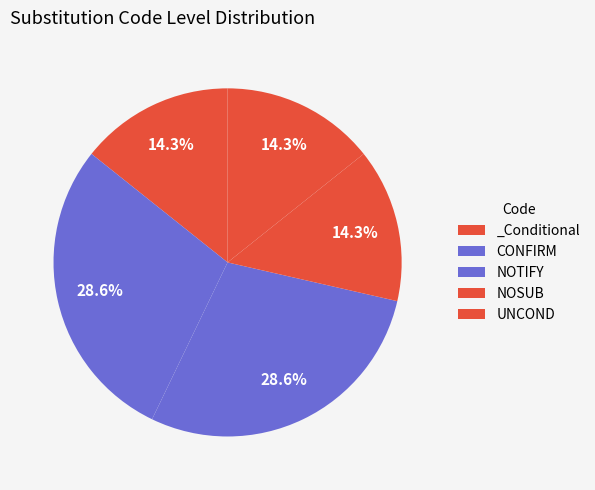

How many segments does this pie chart have?

5